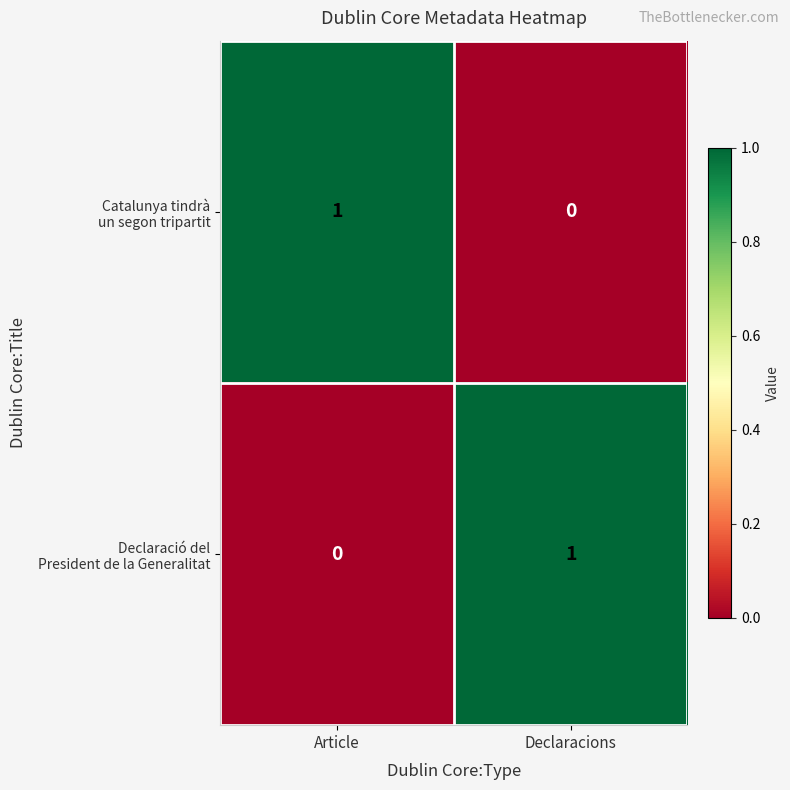

How many categories are shown in the chart?

2